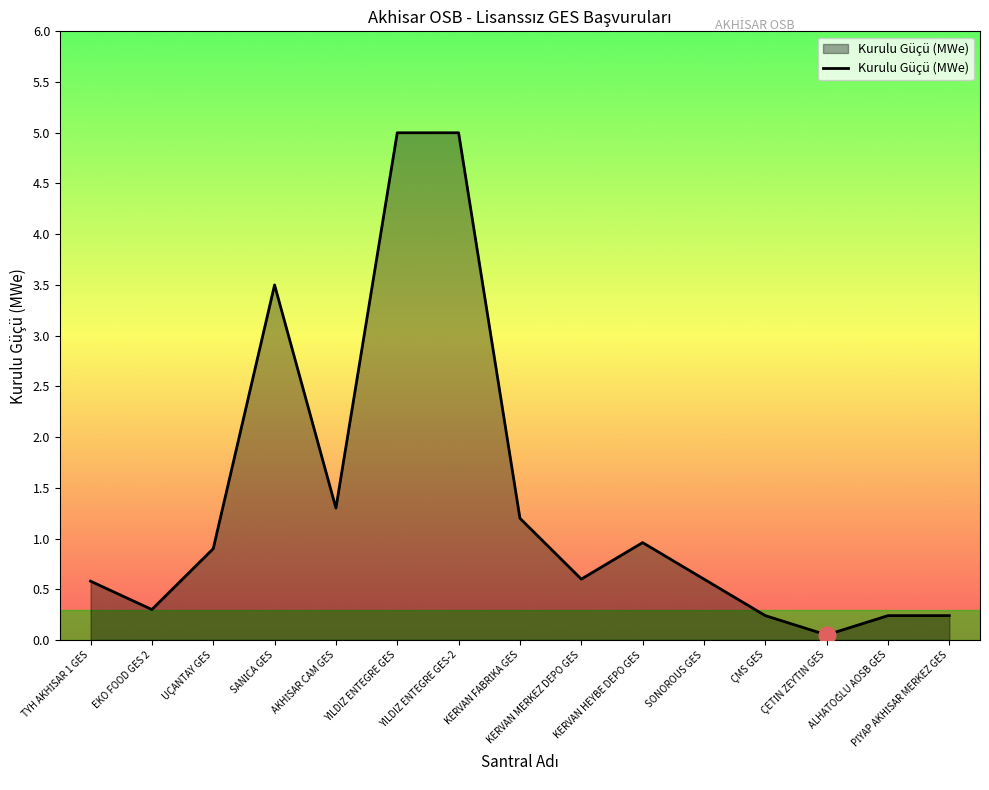

What is the greatest value displayed?

5.0